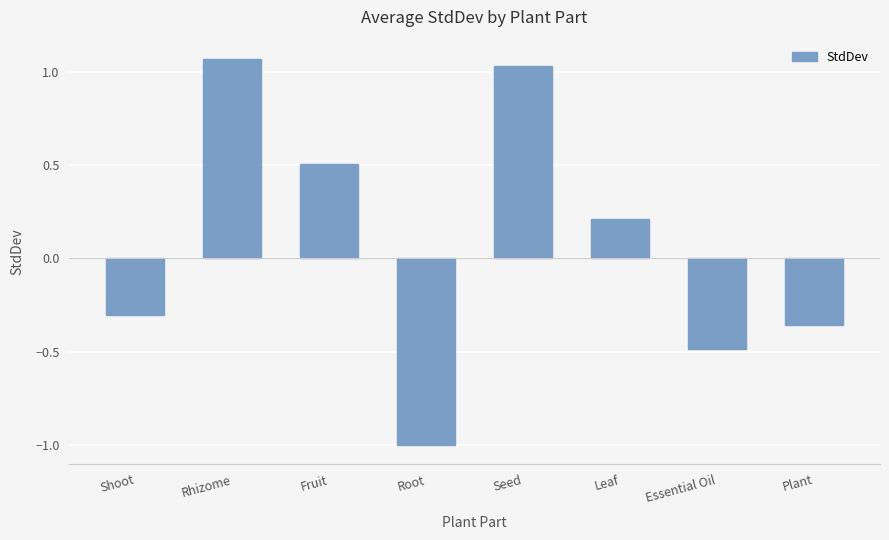

List the labels in order of value, largest first.

Rhizome, Seed, Fruit, Leaf, Shoot, Plant, Essential Oil, Root